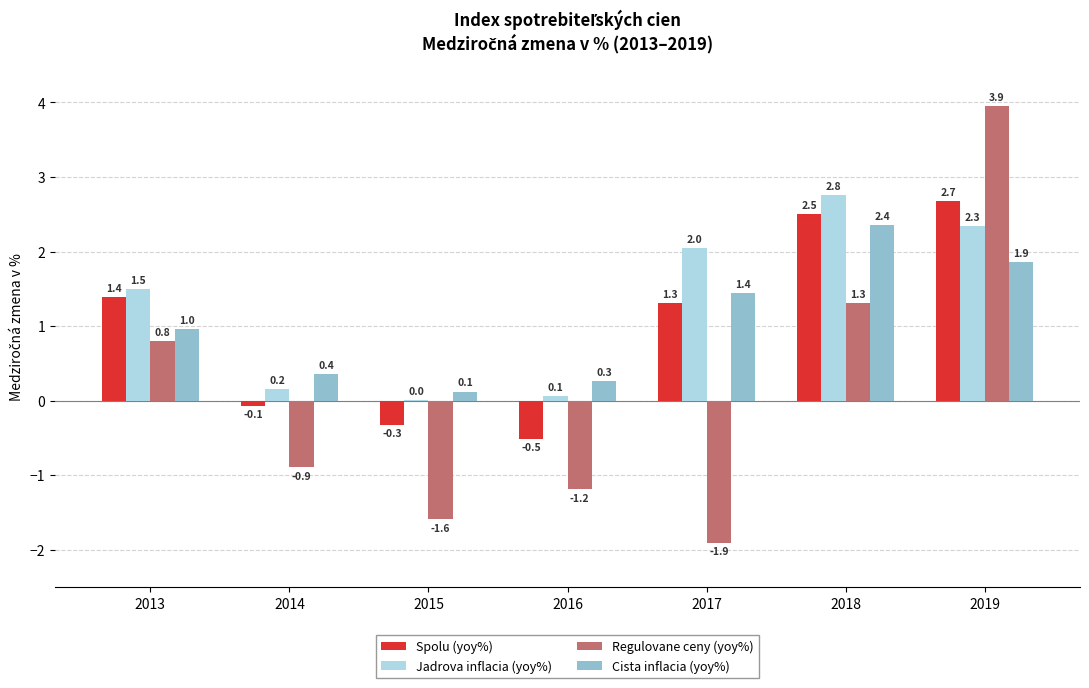

Which series changed the most between 2013 and 2015?

Regulovane ceny (yoy%)